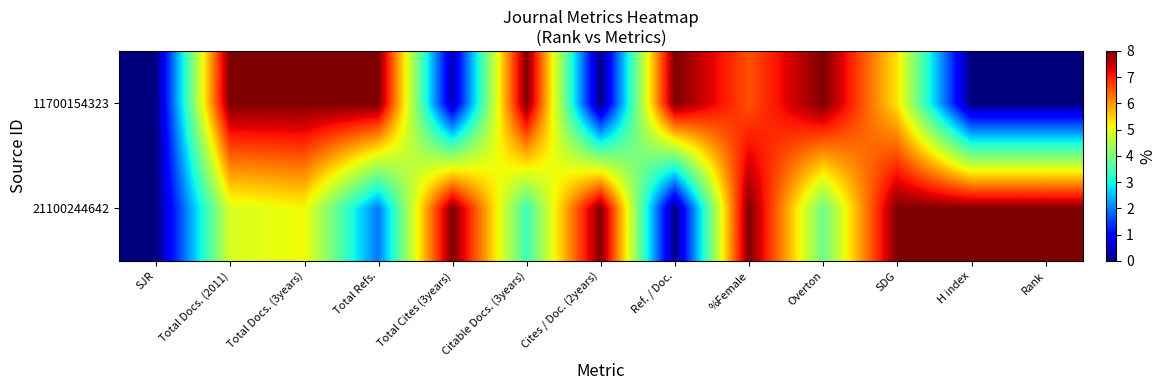

Reading right to left, list all the values displayed in this chart.

21100244642: Rank=8.0	H index=8.0	SDG=8.0	Overton=3.8	%Female=8.0	Ref. / Doc.=0.0	Cites / Doc. (2years)=8.0	Citable Docs. (3years)=3.4	Total Cites (3years)=8.0	Total Refs.=1.9	Total Docs. (3years)=5.2	Total Docs. (2011)=4.9	SJR=0.0
11700154323: Rank=0.0	H index=0.0	SDG=5.3	Overton=8.0	%Female=6.6	Ref. / Doc.=8.0	Cites / Doc. (2years)=0.0	Citable Docs. (3years)=8.0	Total Cites (3years)=0.4	Total Refs.=8.0	Total Docs. (3years)=8.0	Total Docs. (2011)=8.0	SJR=0.0